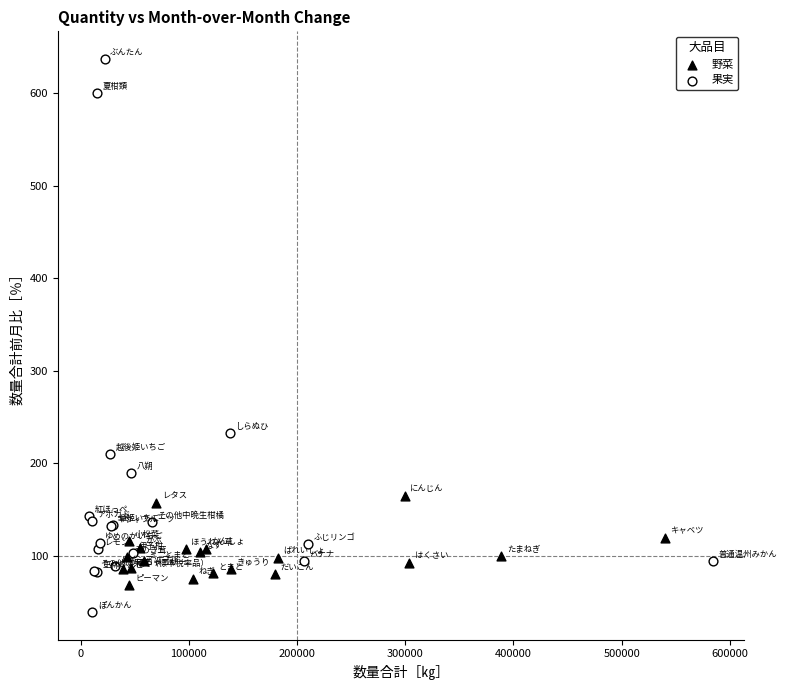

Which series contains the highest Y value?

果実